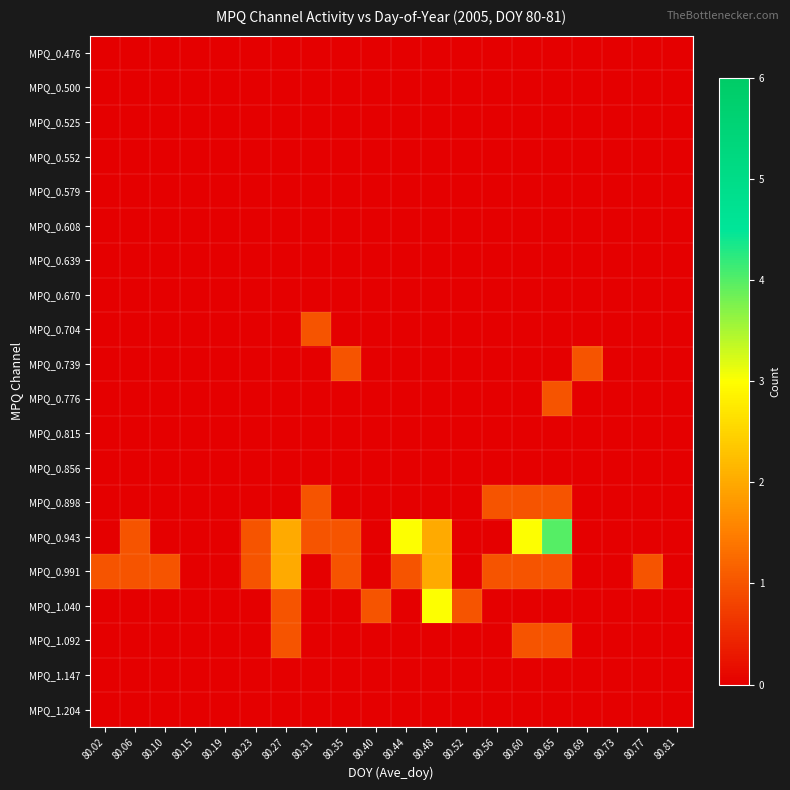

Which has a higher value, 80.35 or 80.52?

80.35